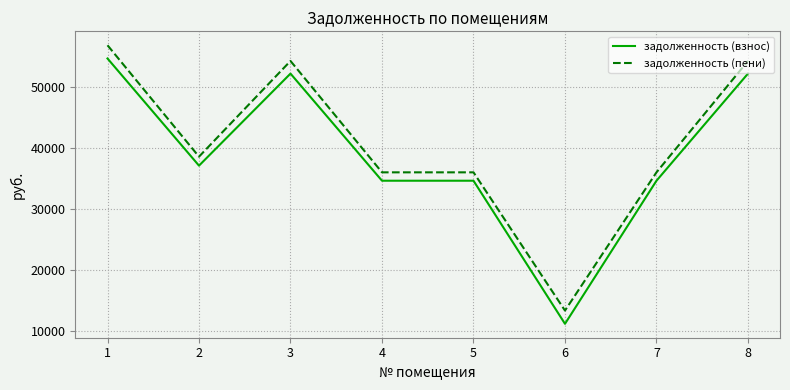

Is this an area chart (filled region under the line)?

No